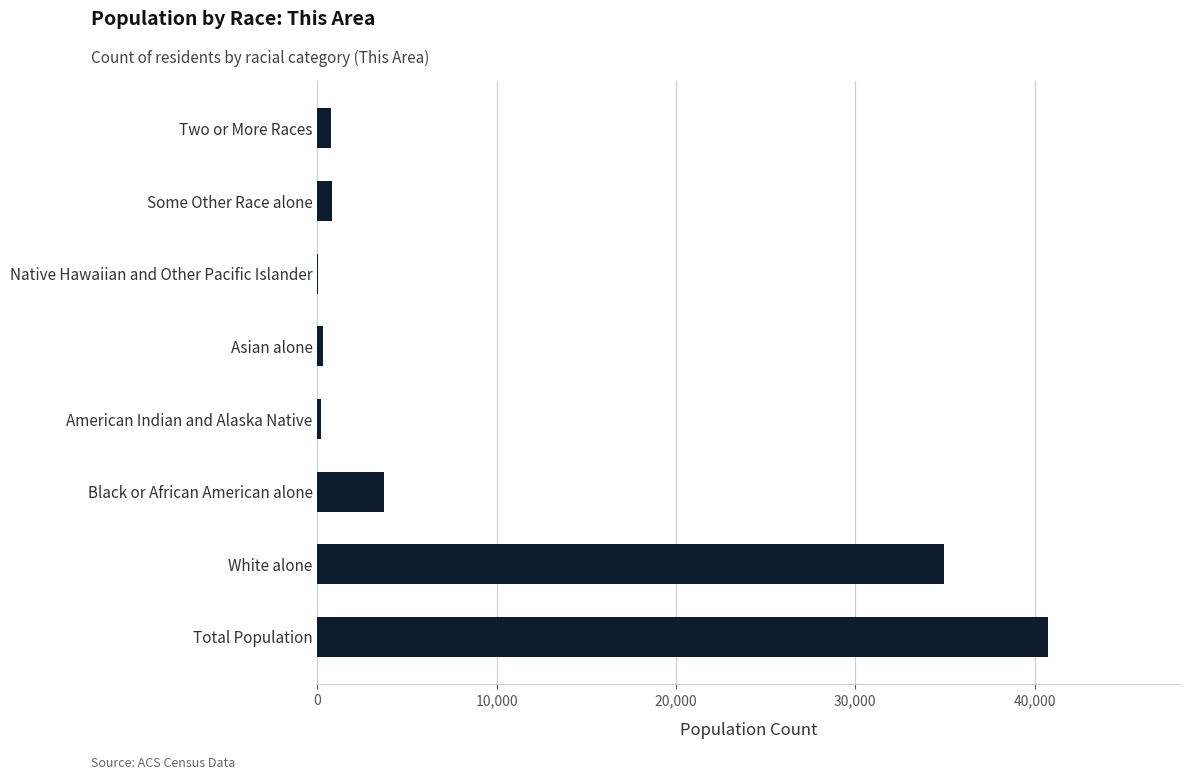

The chart shows a value of 3702 at Black or African American alone. True or false?

True